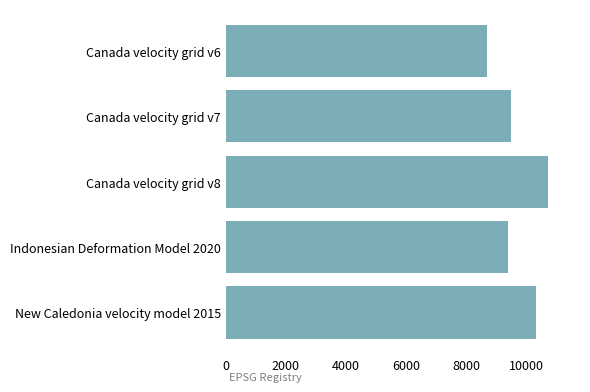

Are the bars grouped side by side (vs. stacked)?

No